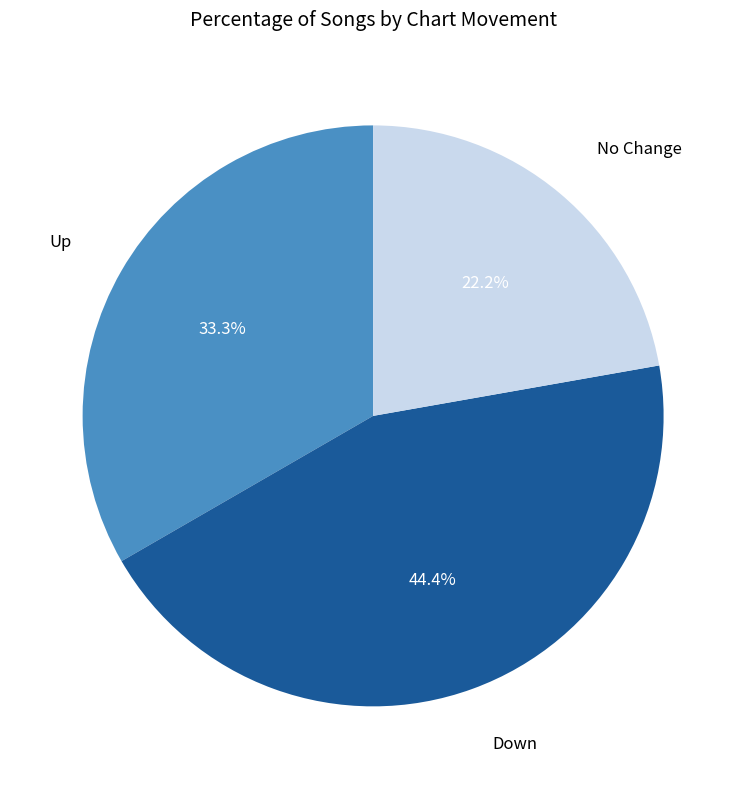

Does any single category account for the majority?

No